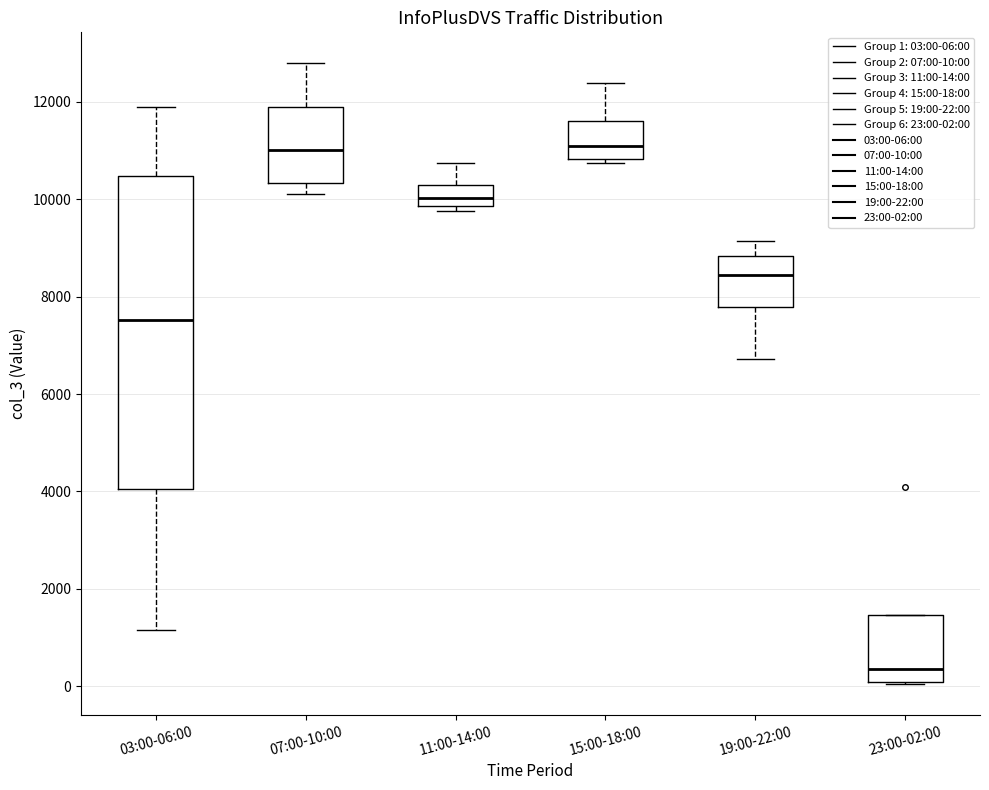

Comparing the boxes themselves (not the whiskers), which one is the tallest?

03:00-06:00